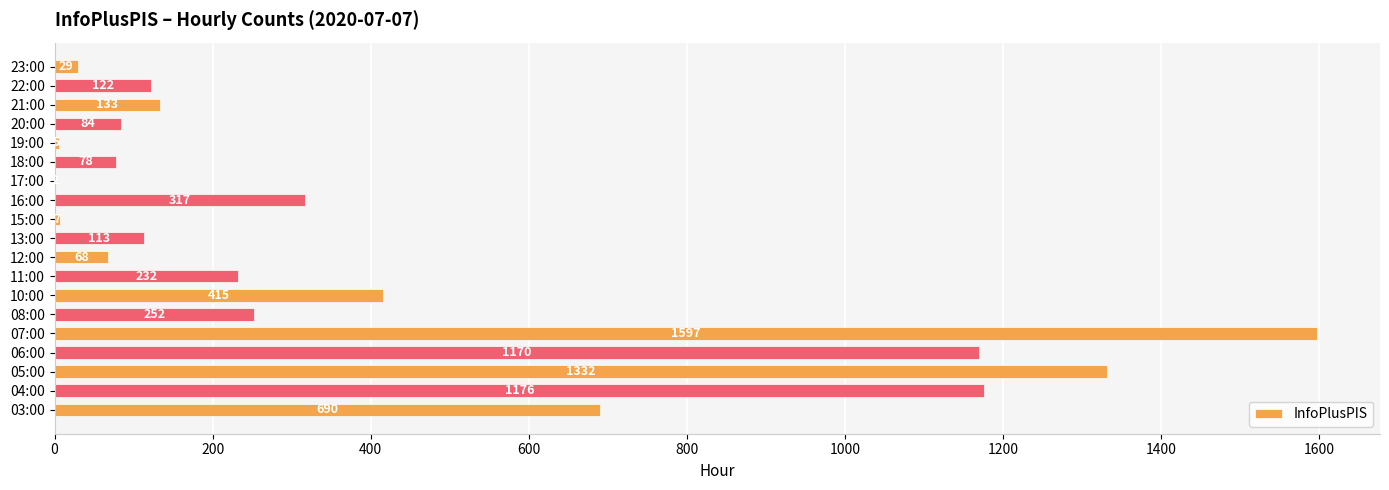

Is it true that the value at 05:00 is 1332?

True